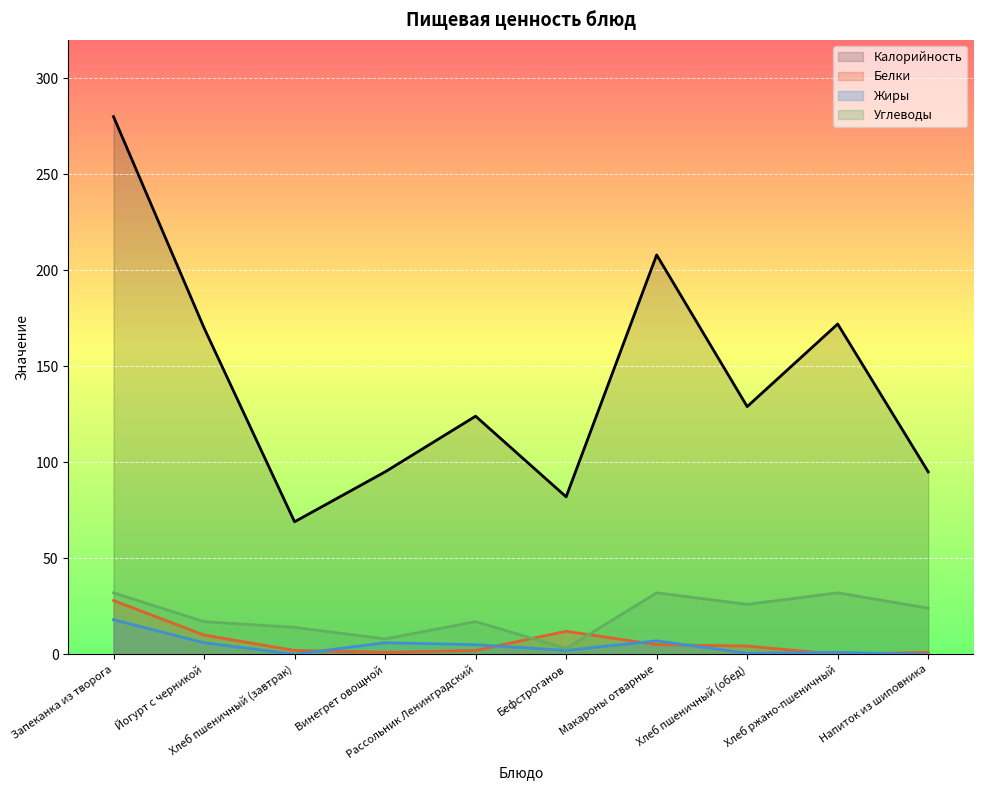

True or false: Калорийность and Углеводы intersect in this chart.

False